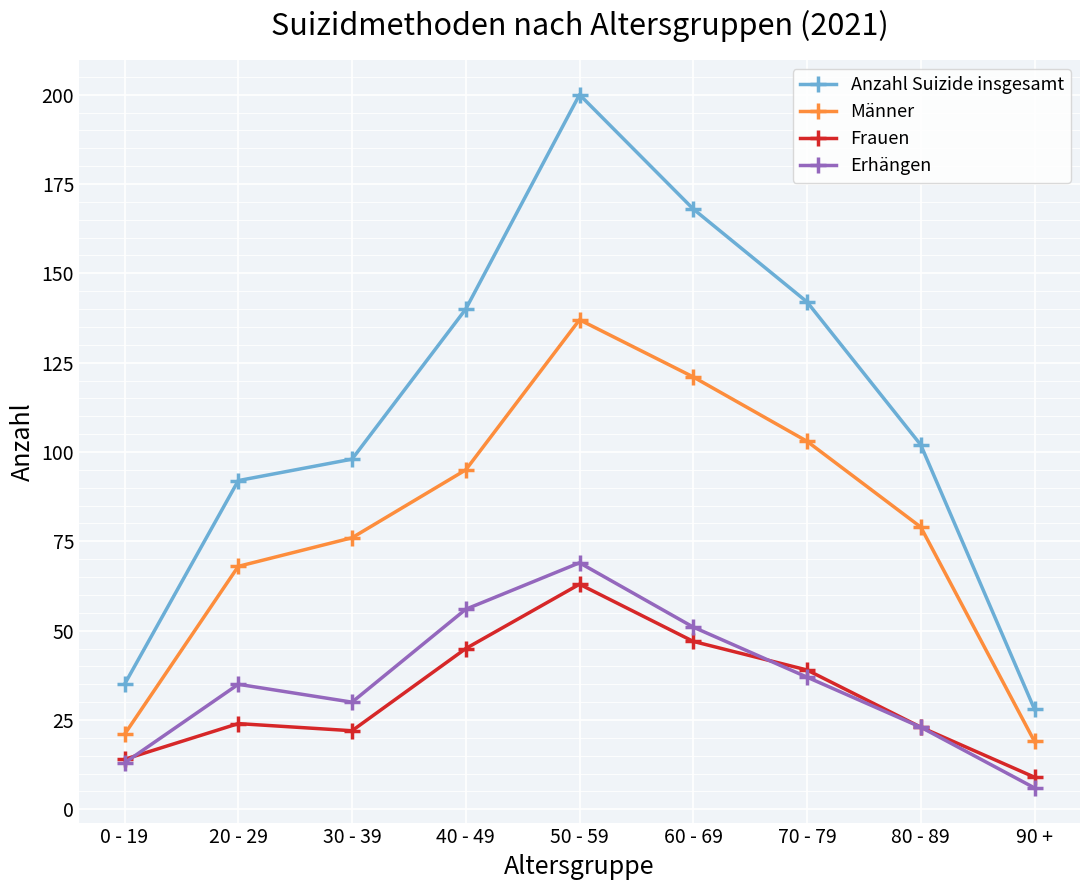

What is the minimum value for Erhängen?

6